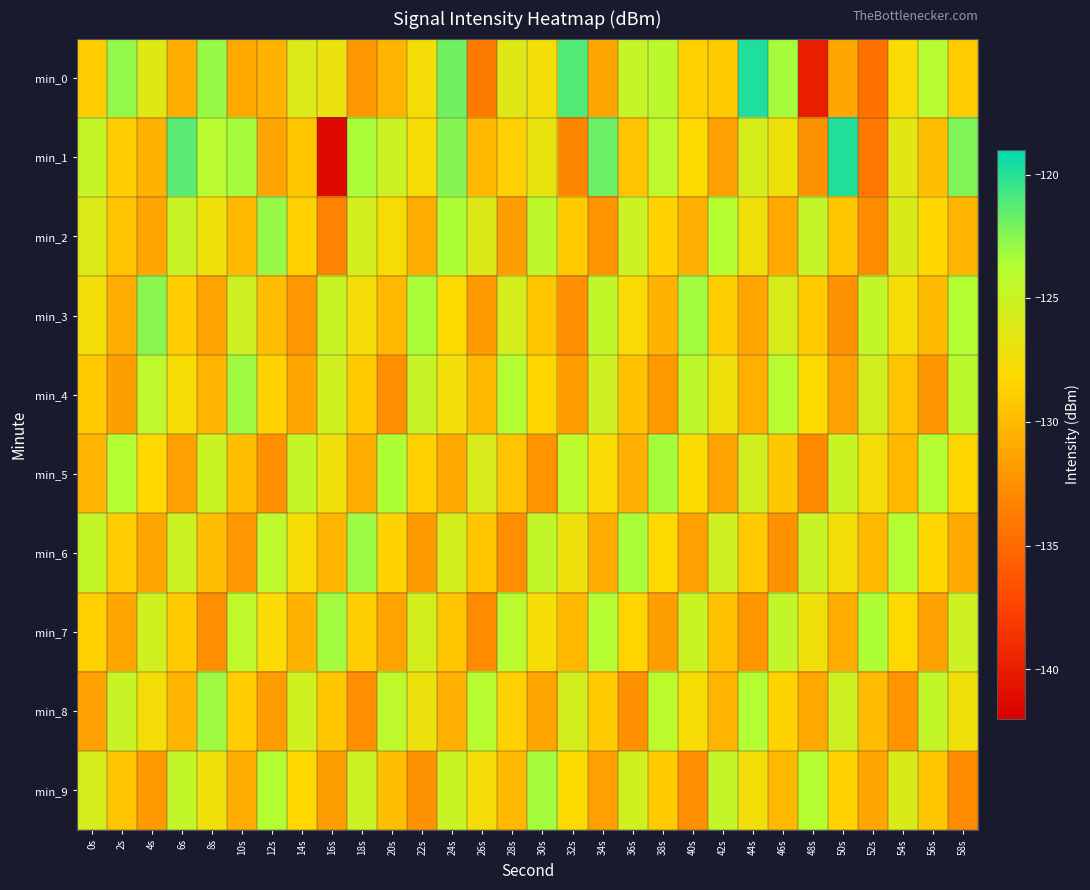

Between 4s and 36s, which series saw the biggest shift?

min_6